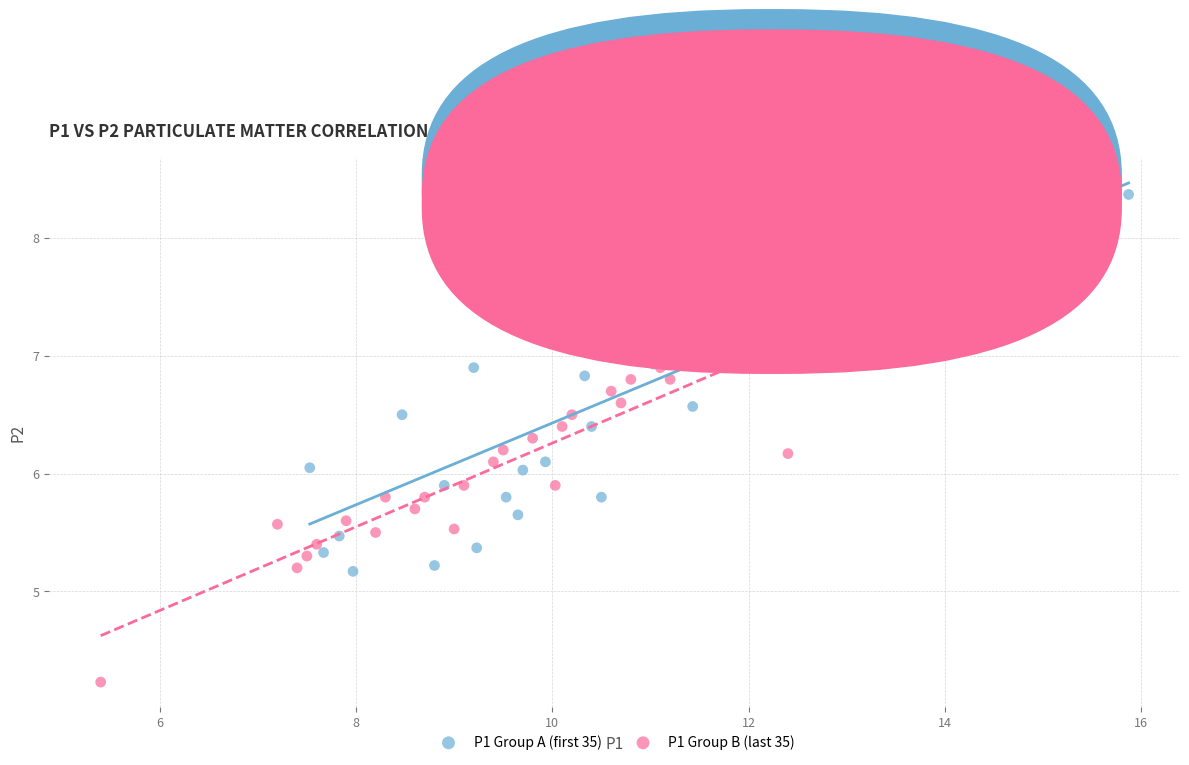

Which series contains the lowest Y value?

P1 Group B (last 35)